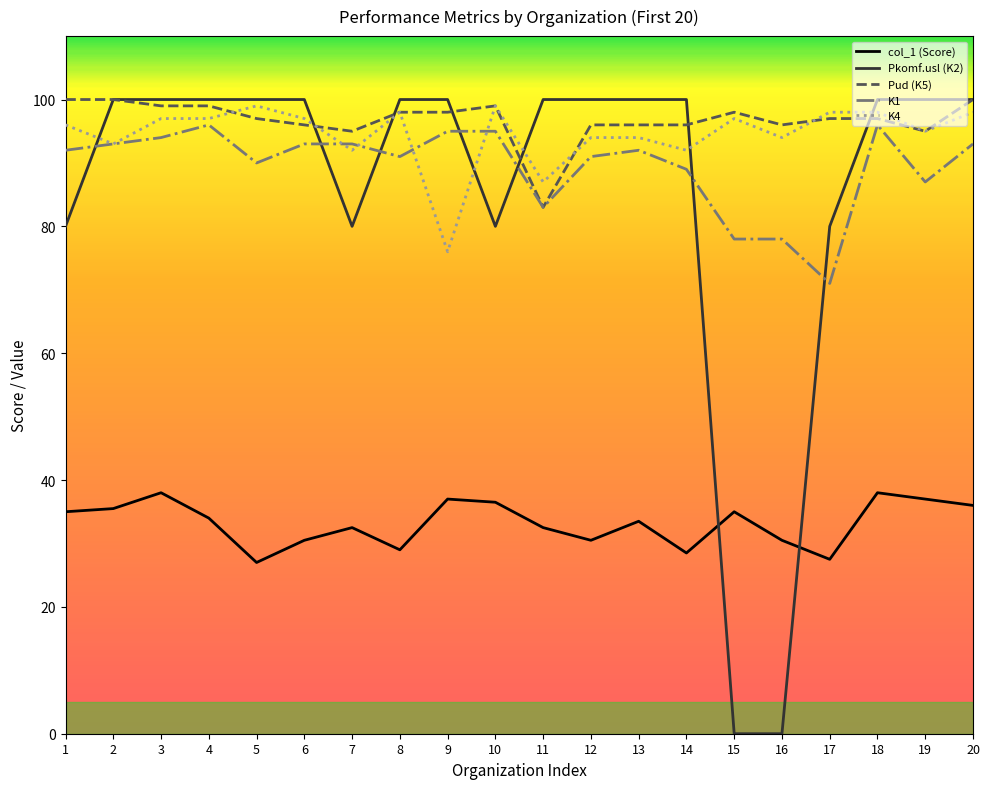

Which series has the largest total across all categories?

Pud (K5)